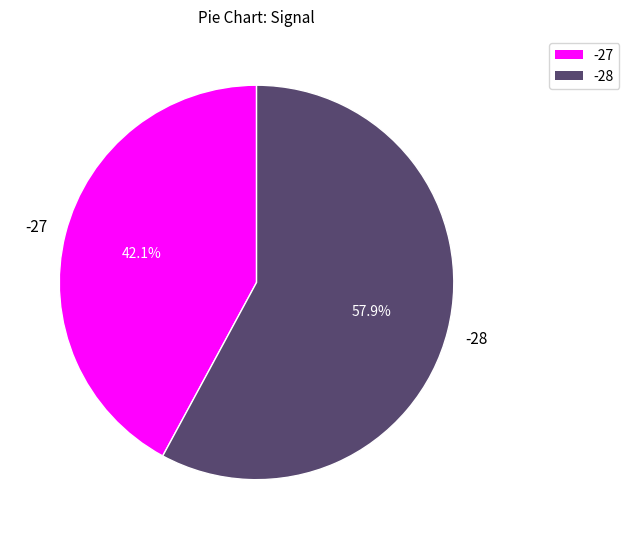

Count the number of slices in the pie.

2